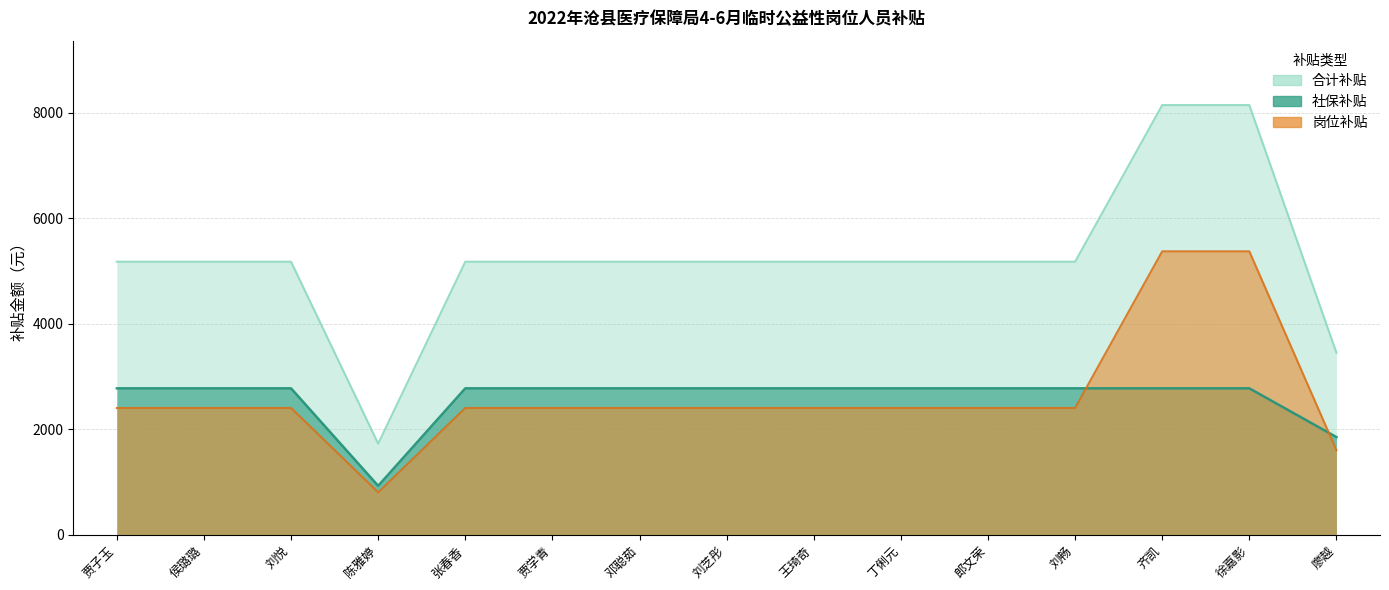

The value of 岗位补贴 at 王琦奇 is 1605.1. True or false?

False